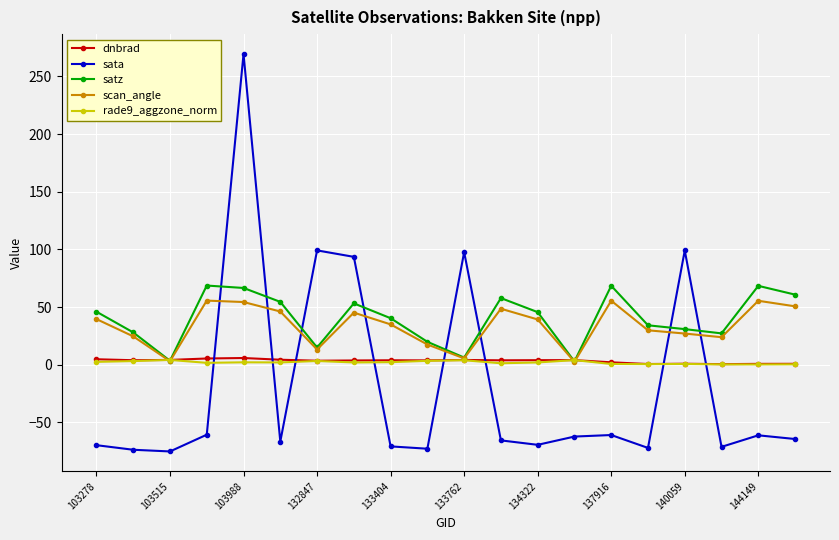

True or false: dnbrad and sata intersect in this chart.

True